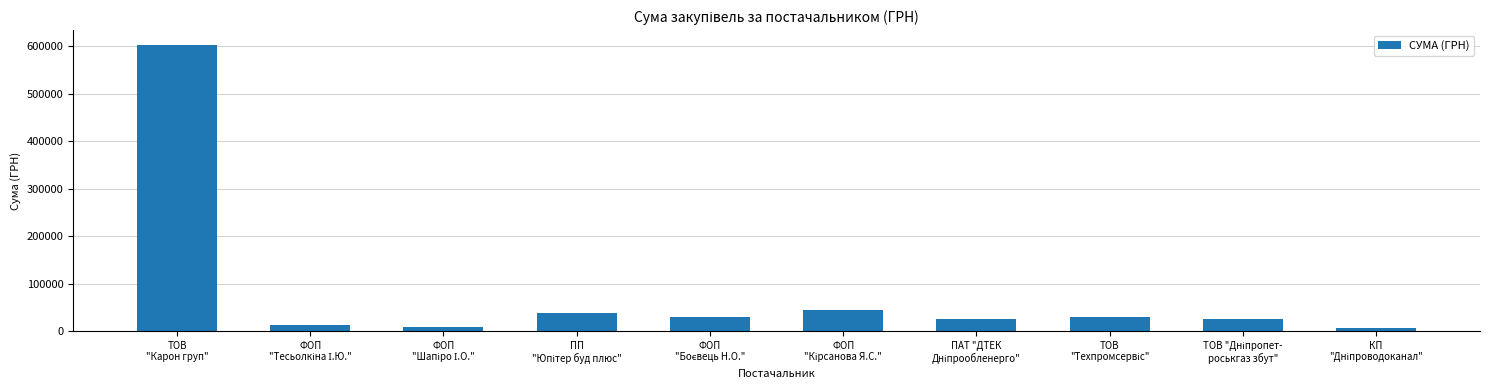

What is the difference between the second highest and minimum values?

38089.6